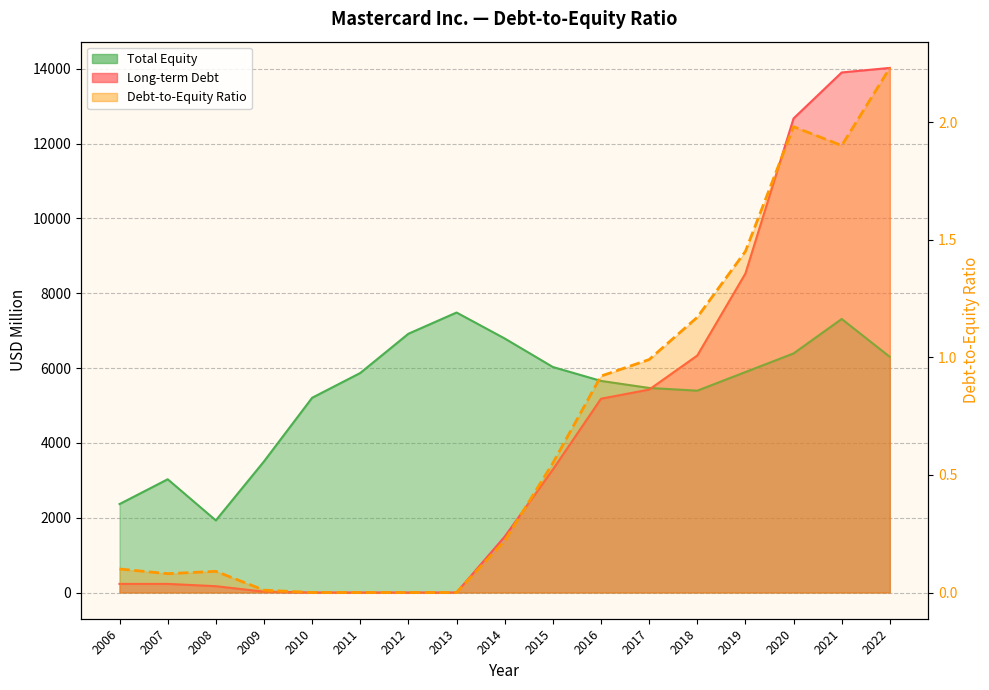

How many data points in Long-term Debt are above 1494?

8